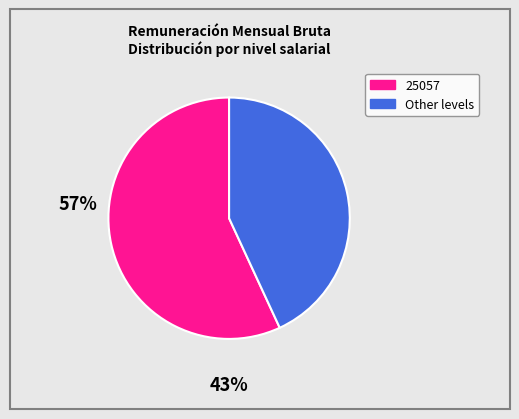

Is there any slice that represents more than half of the pie?

Yes